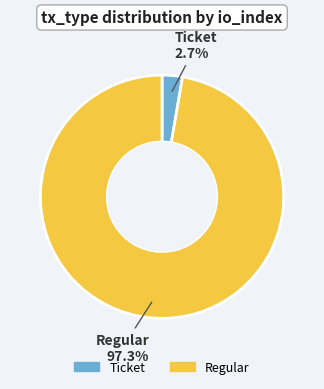

To the nearest percent, what is the difference between the Ticket and Regular slice percentages?

95%